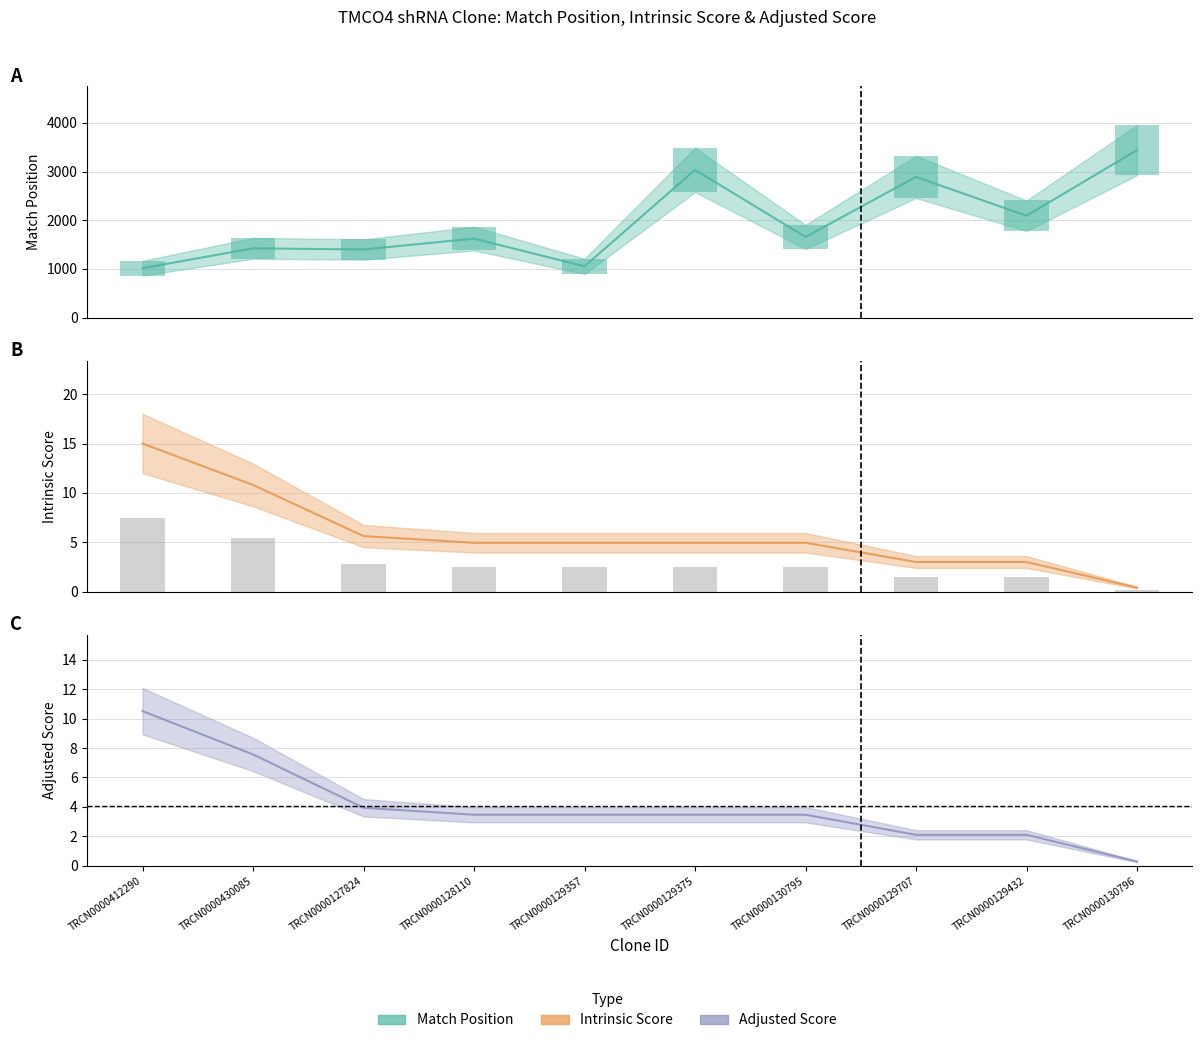

Reading left to right, list all the values displayed in this chart.

Match Position: 1014.0	1422.0	1398.0	1622.0	1052.0	3034.0	1656.0	2889.0	2091.0	3440.0
Intrinsic Score: 15.0	10.8	5.6	5.0	5.0	5.0	5.0	3.0	3.0	0.4
Adjusted Score: 10.5	7.6	3.9	3.5	3.5	3.5	3.5	2.1	2.1	0.3